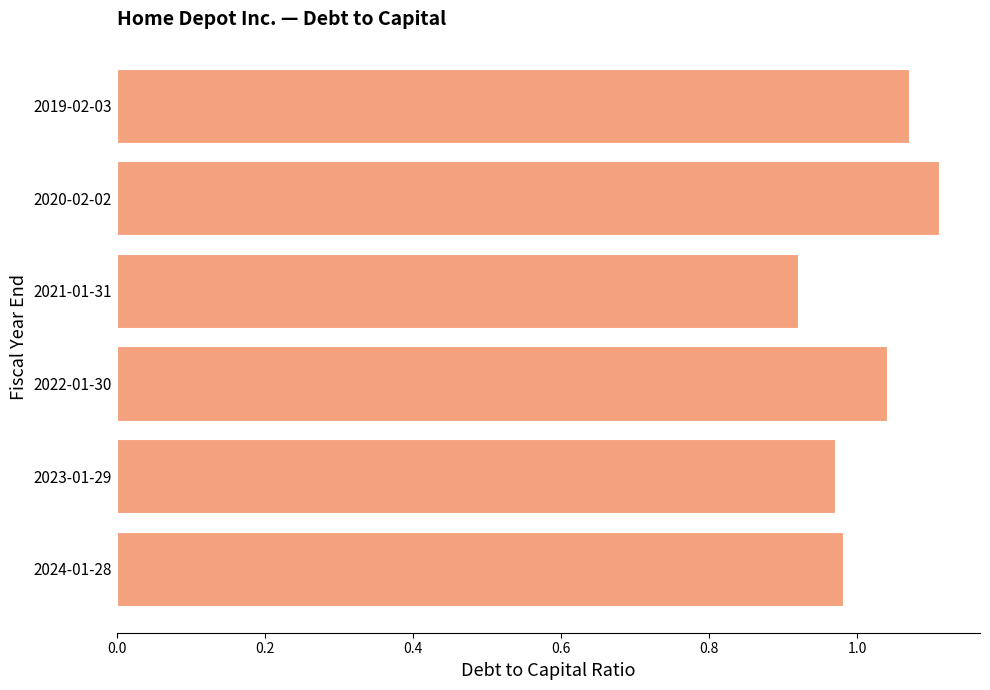

At which category does the chart reach its peak across all series?

2020-02-02